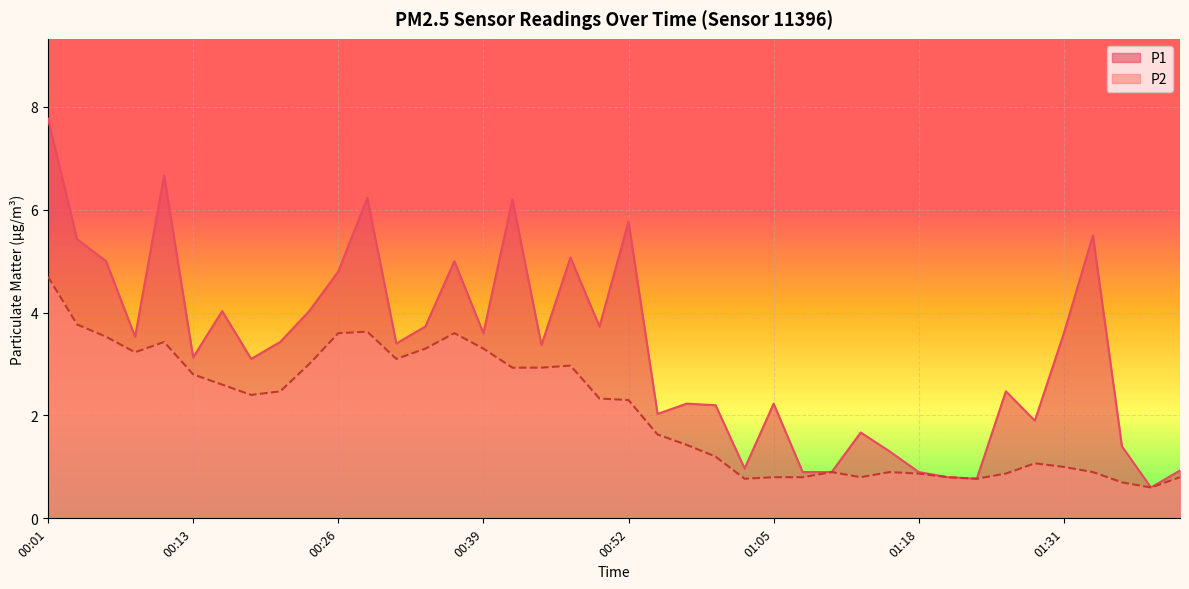

True or false: P2 and P1 cross at least once.

False